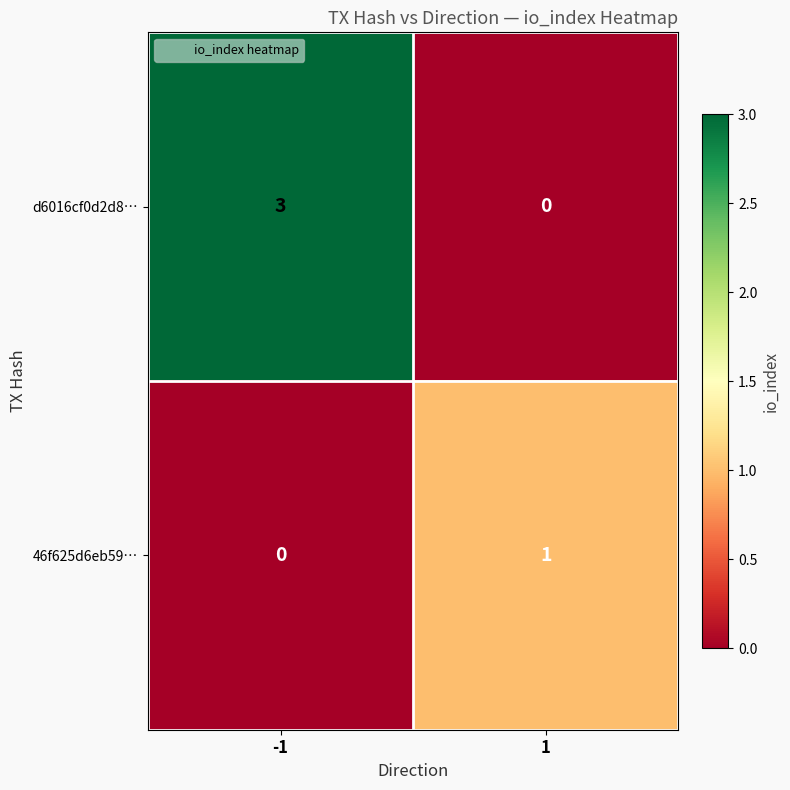

True or false: 46f625d6eb59… has a value of 0 at 1.

False